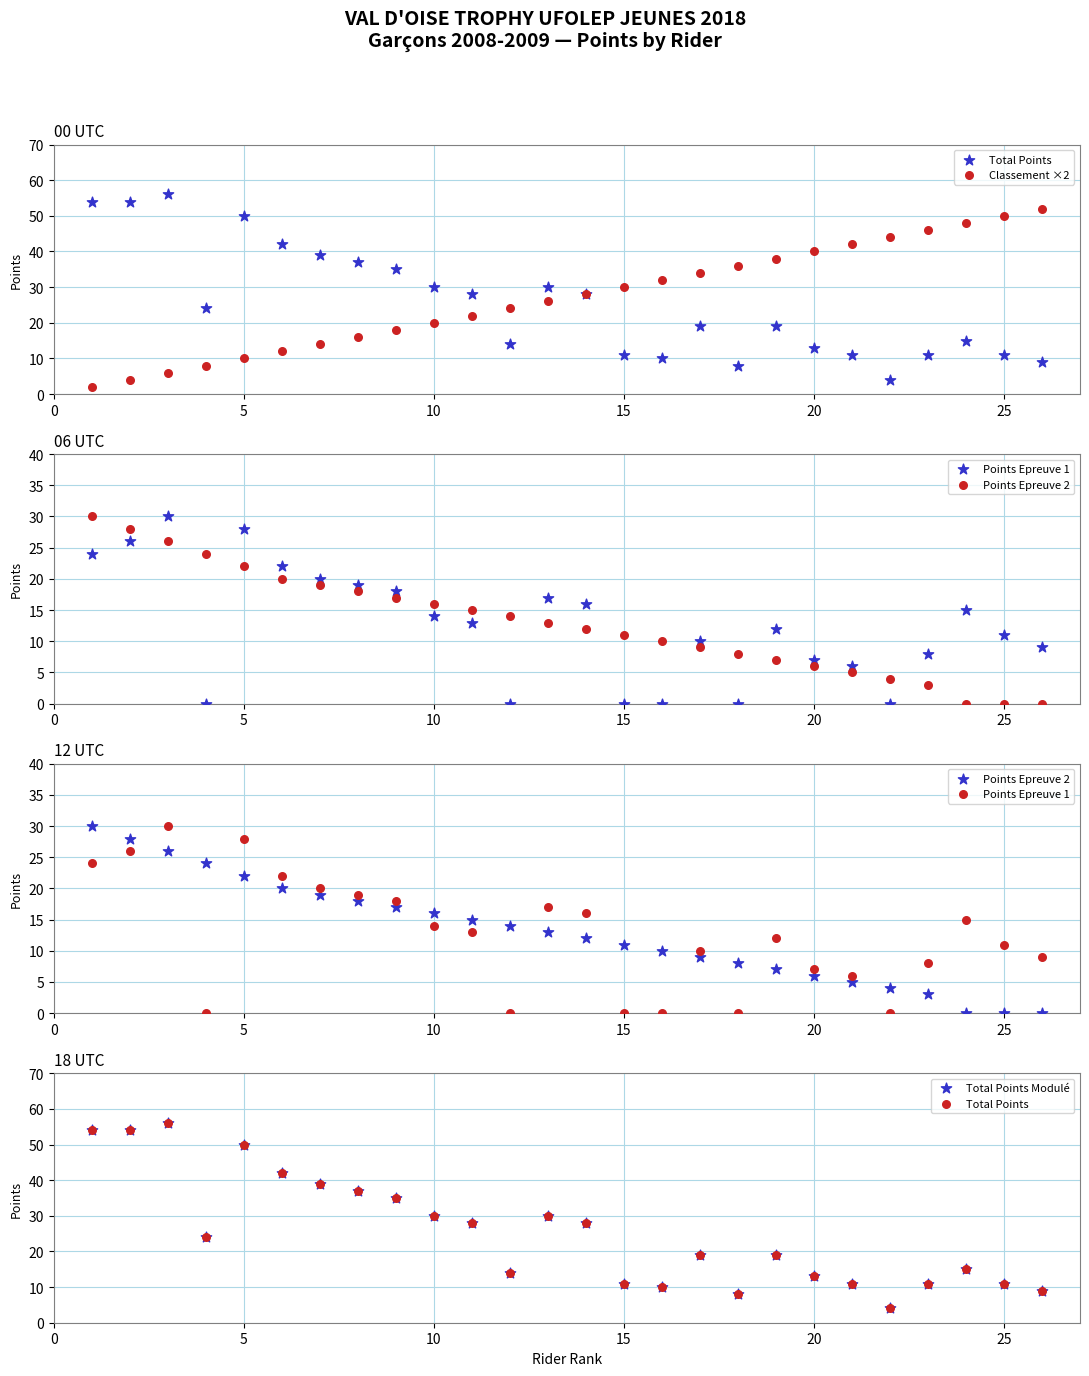

Is the value of Points Epreuve 1 at 23 greater than the value of Points Epreuve 2 at 23?

Yes